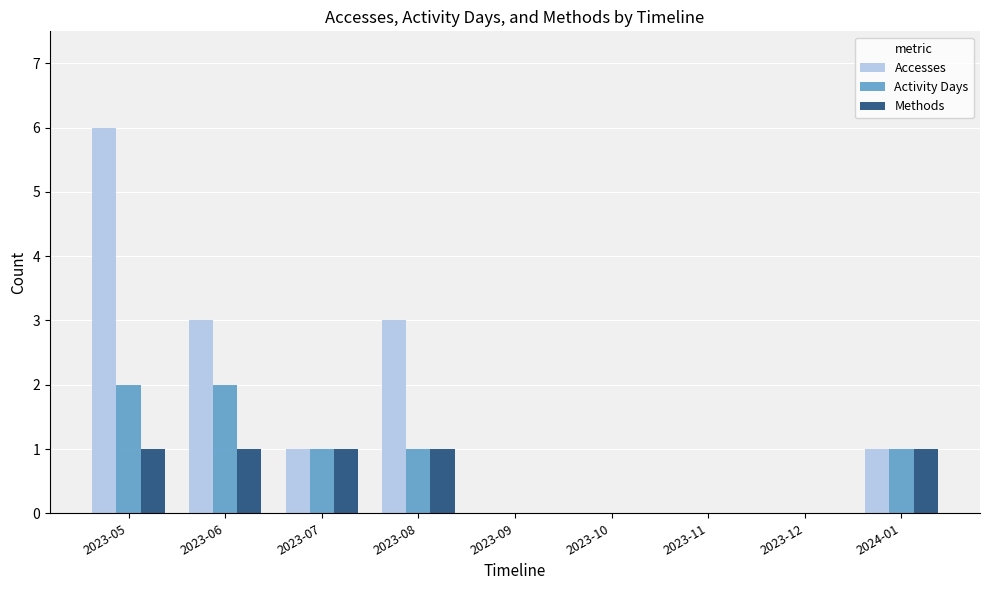

At which category is the sum across all series the highest?

2023-05